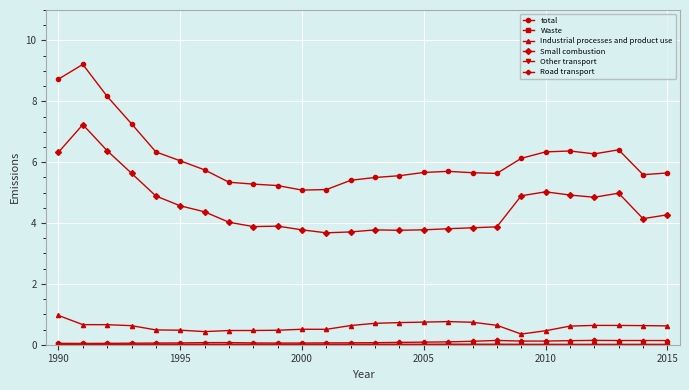

Which series has the largest total across all categories?

total